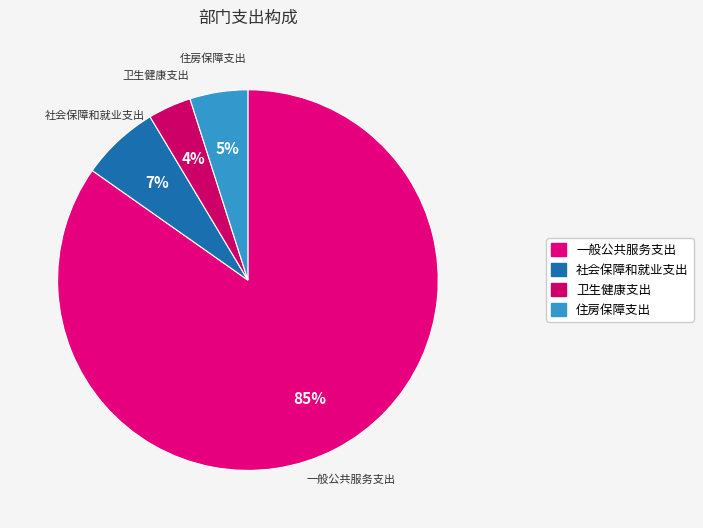

To the nearest percent, what portion does 社会保障和就业支出 represent?

7%